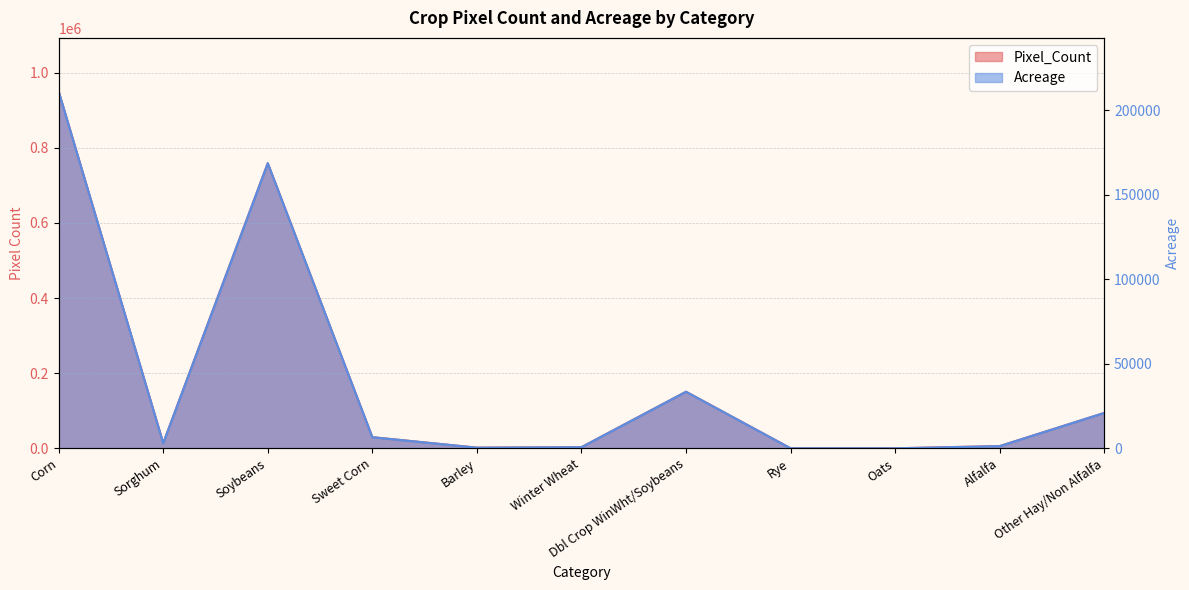

The value of Acreage at Dbl Crop WinWht/Soybeans is 33479.2. True or false?

True